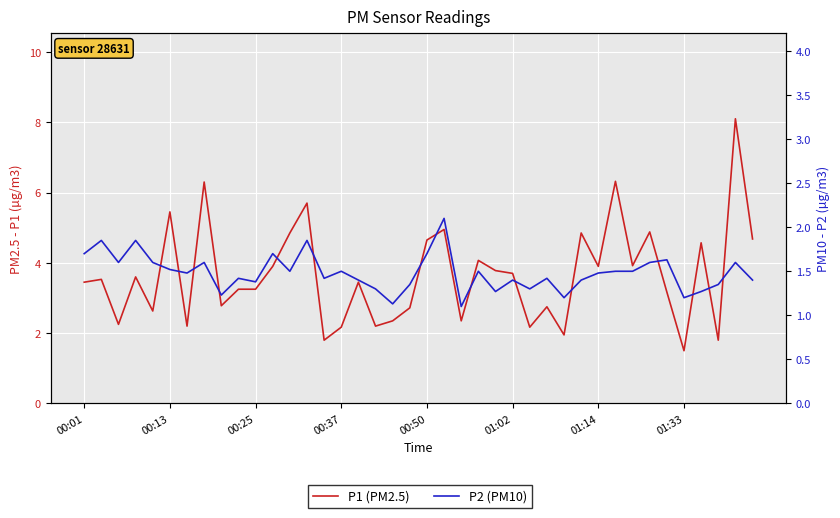

Which series has the largest total across all categories?

P1 (PM2.5)